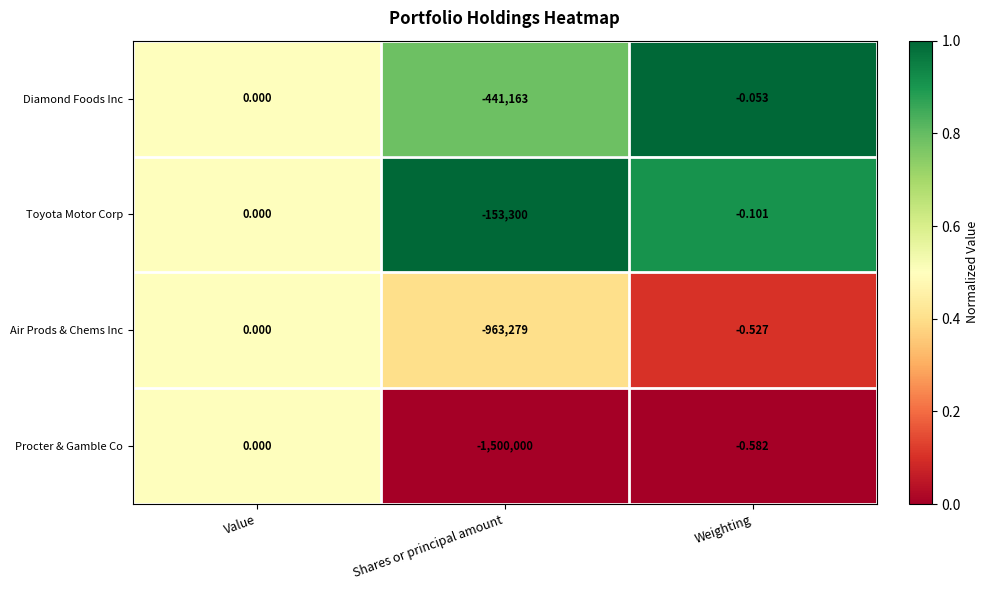

Which series has the largest total across all categories?

Toyota Motor Corp